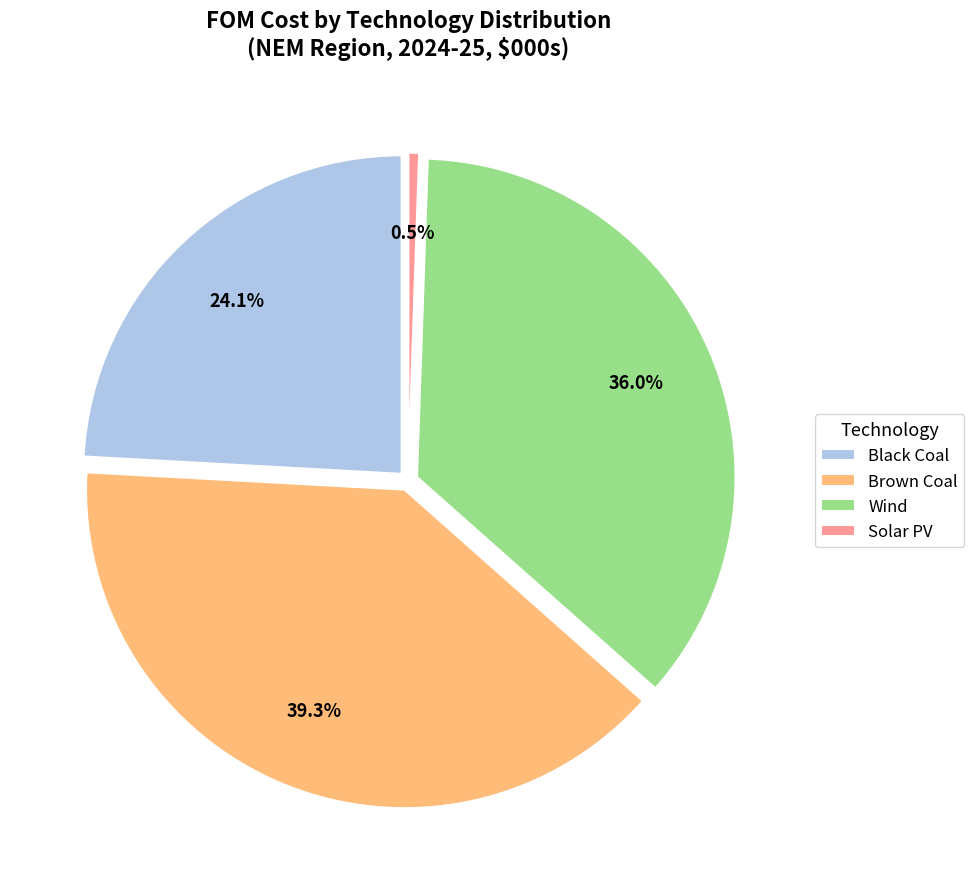

To the nearest percent, what portion does Brown Coal represent?

39%